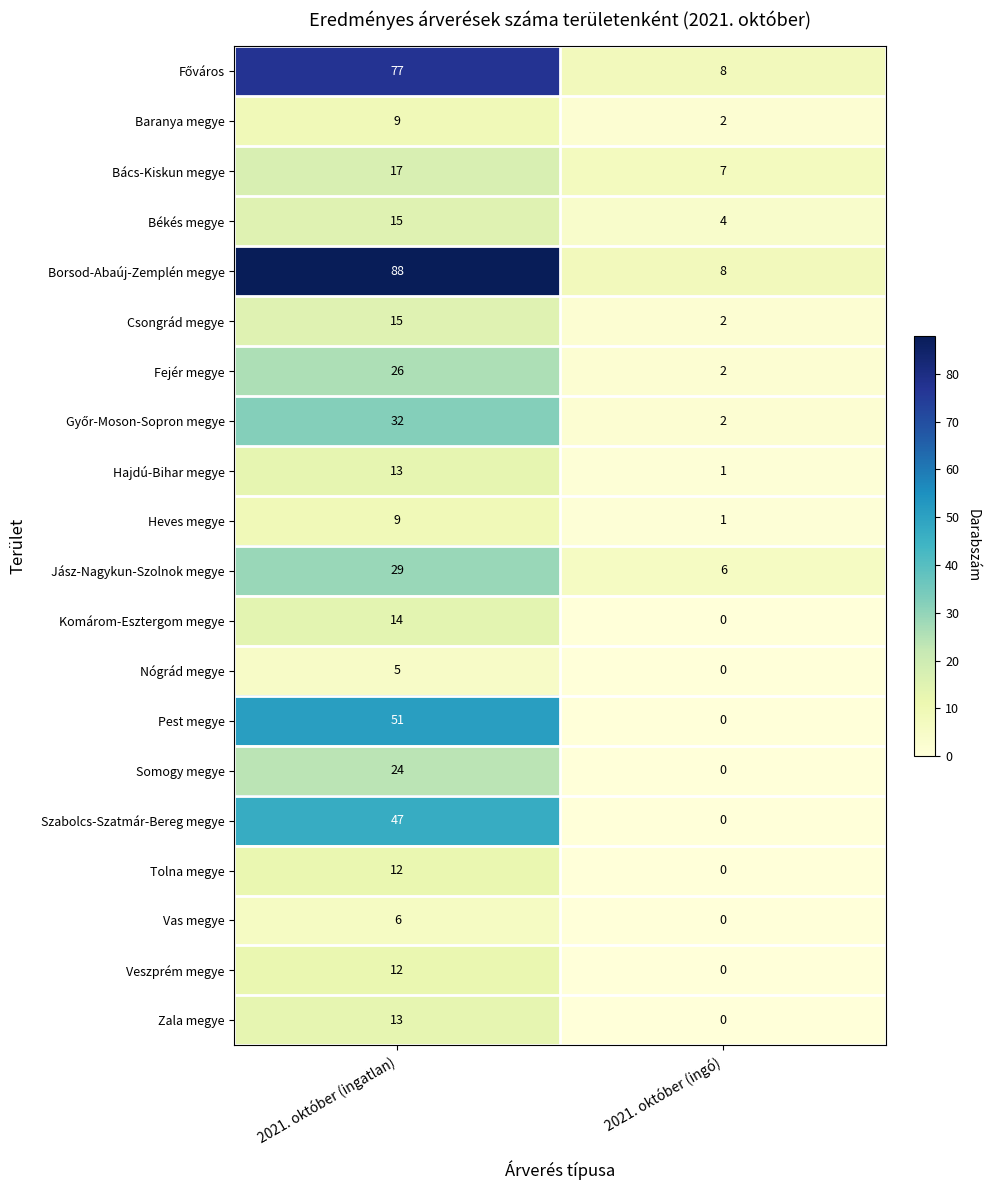

What is the difference between the highest and lowest values at 2021. október (ingó)?

8